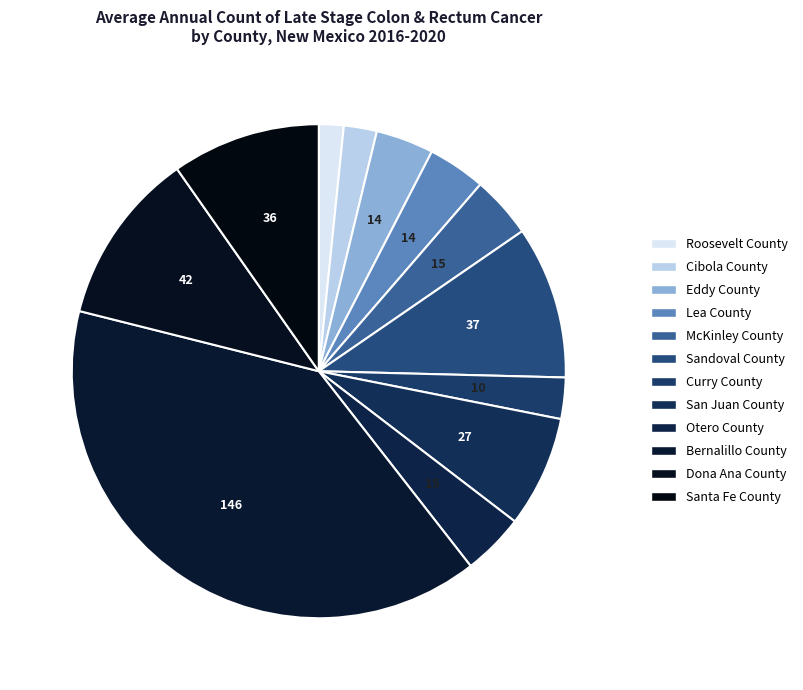

How many segments does this pie chart have?

12